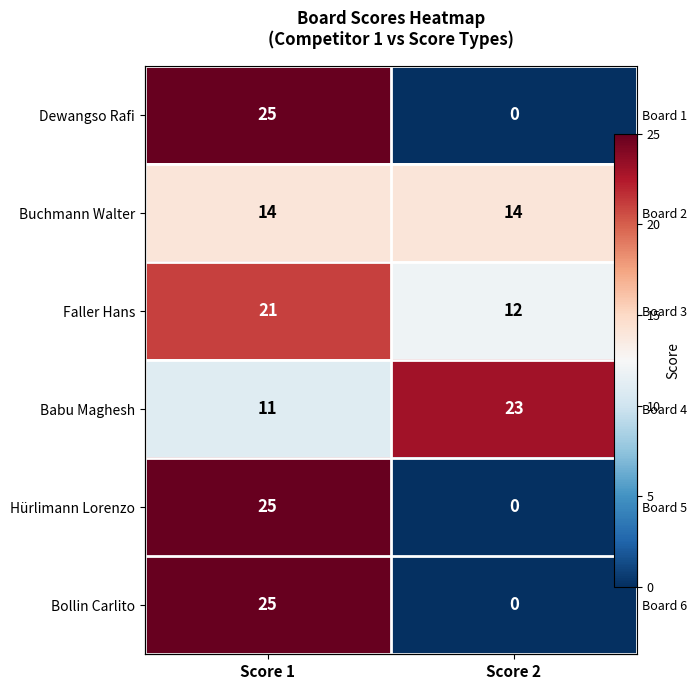

Which series has the largest total across all categories?

Babu Maghesh